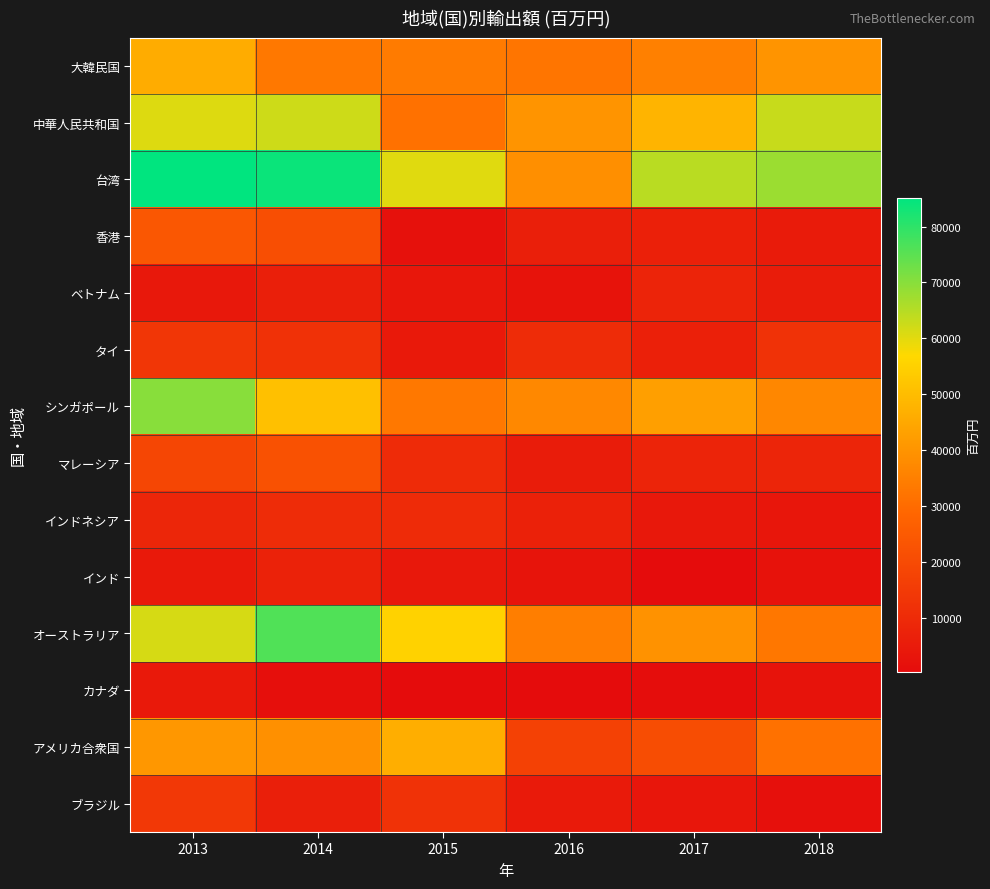

How many series are shown in this chart?

14